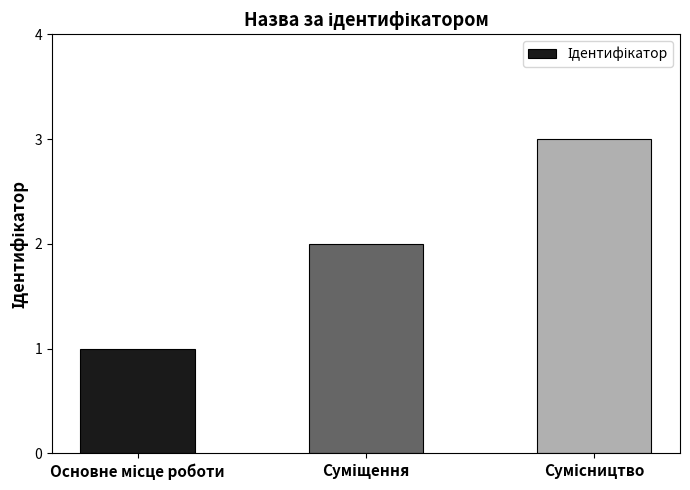

What is the greatest value displayed?

3